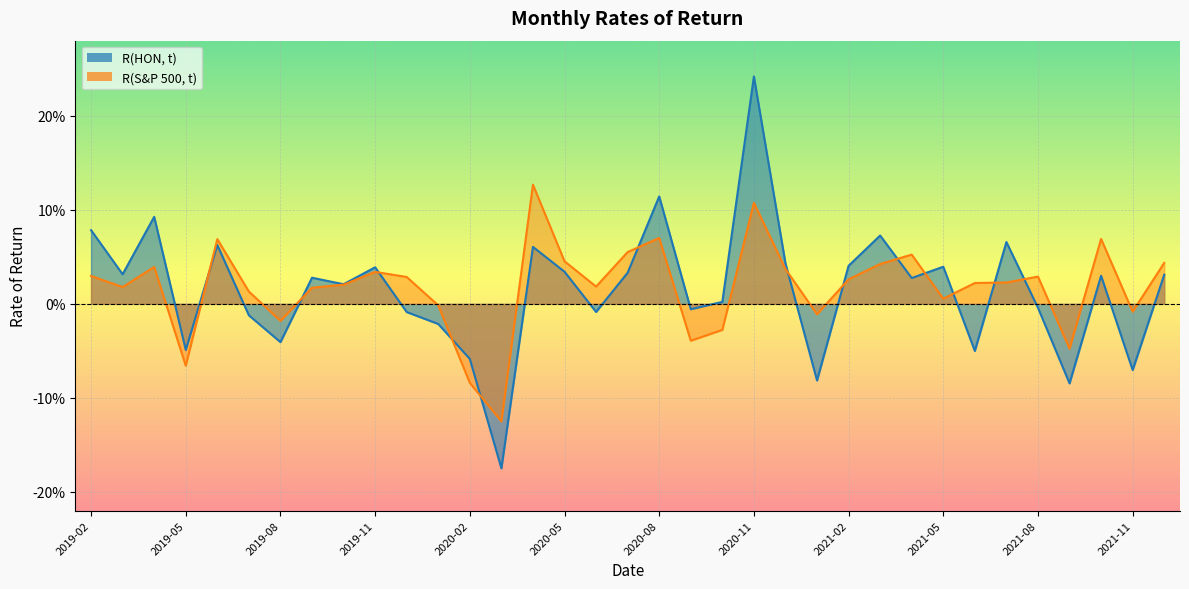

What are all the series names shown in the legend?

R(HON, t), R(S&P 500, t)